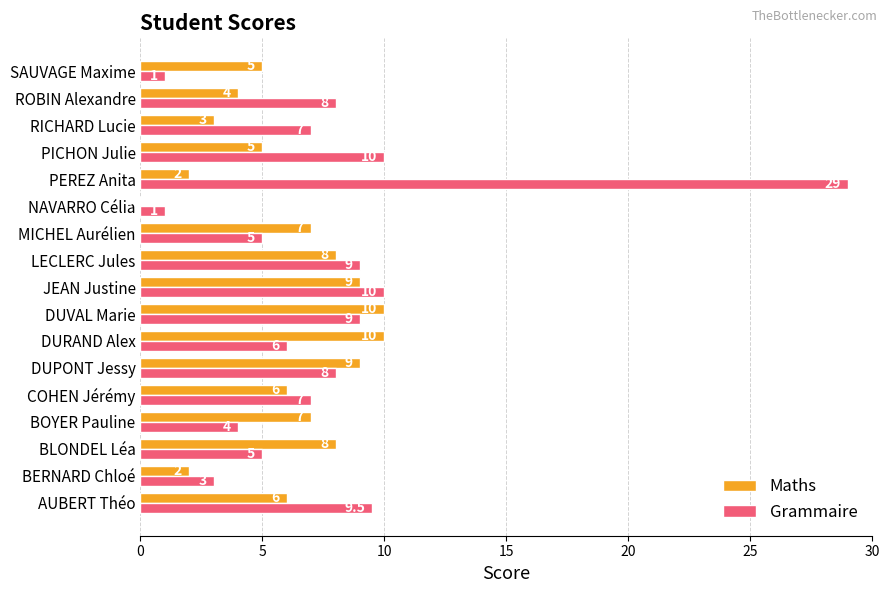

What is the greatest value displayed?

29.0